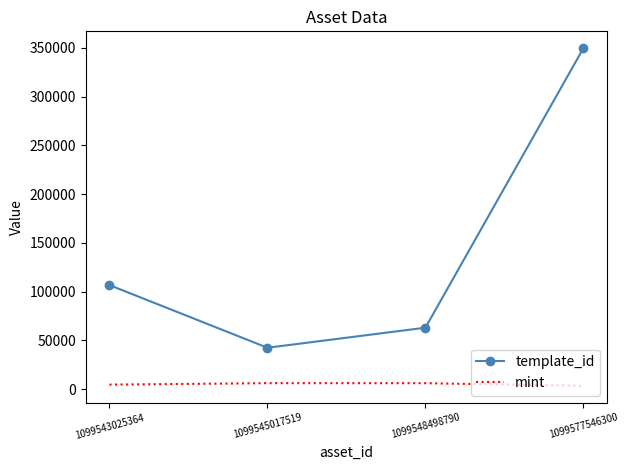

Which series has the largest range (max minus min)?

template_id